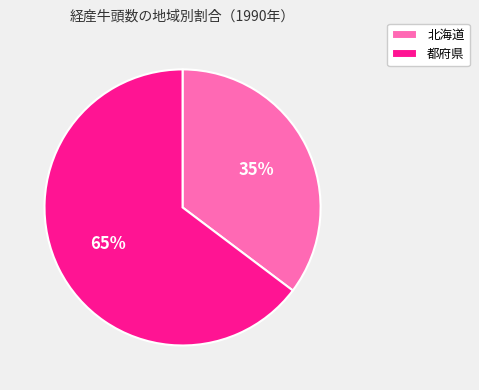

Approximately how many times larger is the value at 北海道 compared to 都府県?

0.5